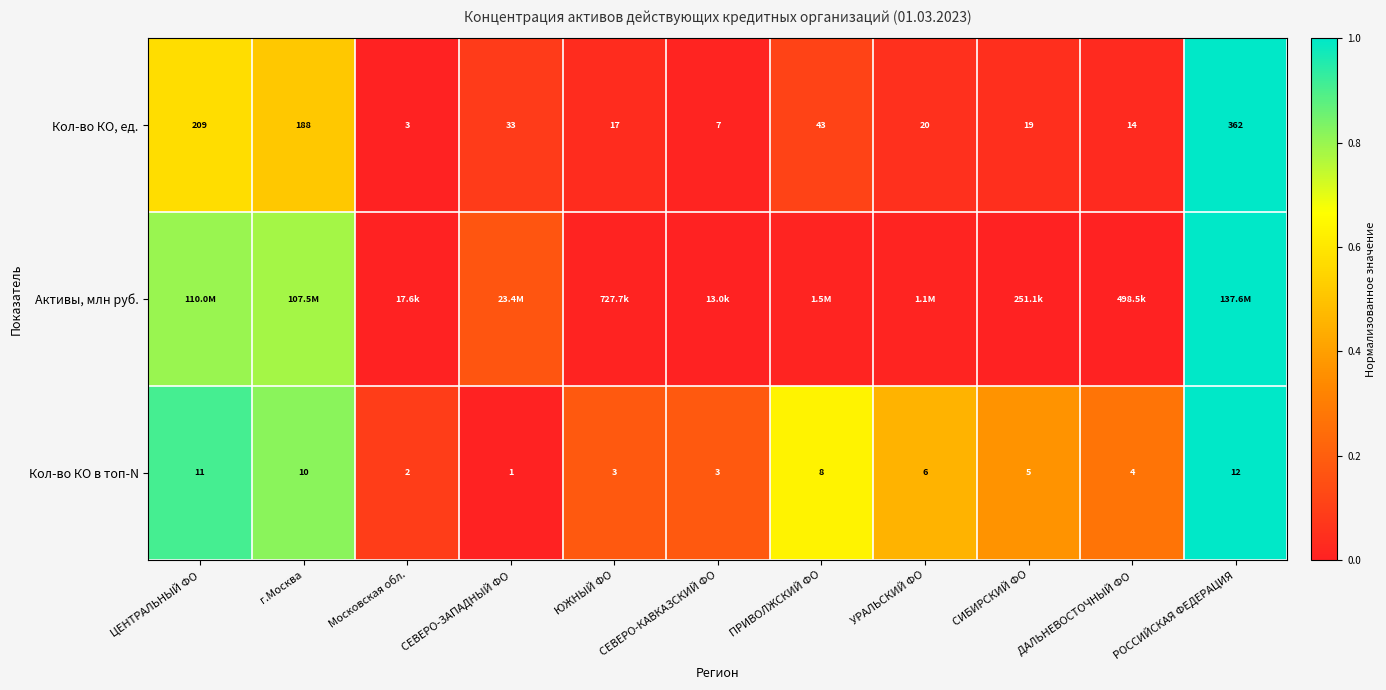

List the labels in order of Кол-во КО, ед. value, smallest first.

Московская обл., СЕВЕРО-КАВКАЗСКИЙ ФО, ДАЛЬНЕВОСТОЧНЫЙ ФО, ЮЖНЫЙ ФО, СИБИРСКИЙ ФО, УРАЛЬСКИЙ ФО, СЕВЕРО-ЗАПАДНЫЙ ФО, ПРИВОЛЖСКИЙ ФО, г.Москва, ЦЕНТРАЛЬНЫЙ ФО, РОССИЙСКАЯ ФЕДЕРАЦИЯ